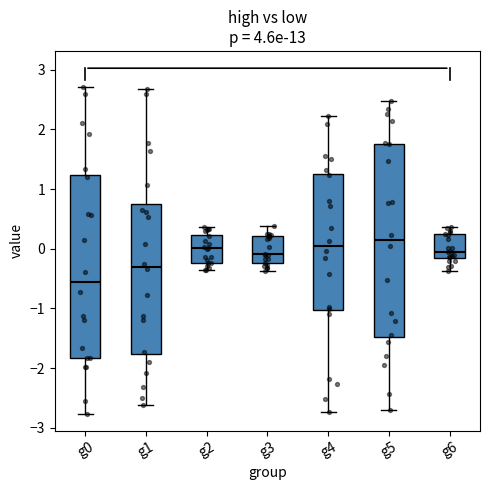

Reading left to right, read every box against the y-axis: the position of its median line, the range the box covers, and the ends of its whiskers. The values are not printed on the chart, so give them approximately, as read against the axis.

g0: median -0.6, box -1.8 to 1.2, whiskers -2.8 to 2.7
g1: median -0.3, box -1.8 to 0.7, whiskers -2.6 to 2.7
g2: median 0.0, box -0.2 to 0.2, whiskers -0.4 to 0.4
g3: median -0.1, box -0.2 to 0.2, whiskers -0.4 to 0.4
g4: median 0.0, box -1.0 to 1.3, whiskers -2.7 to 2.2
g5: median 0.1, box -1.5 to 1.8, whiskers -2.7 to 2.5
g6: median -0.1, box -0.2 to 0.2, whiskers -0.4 to 0.4